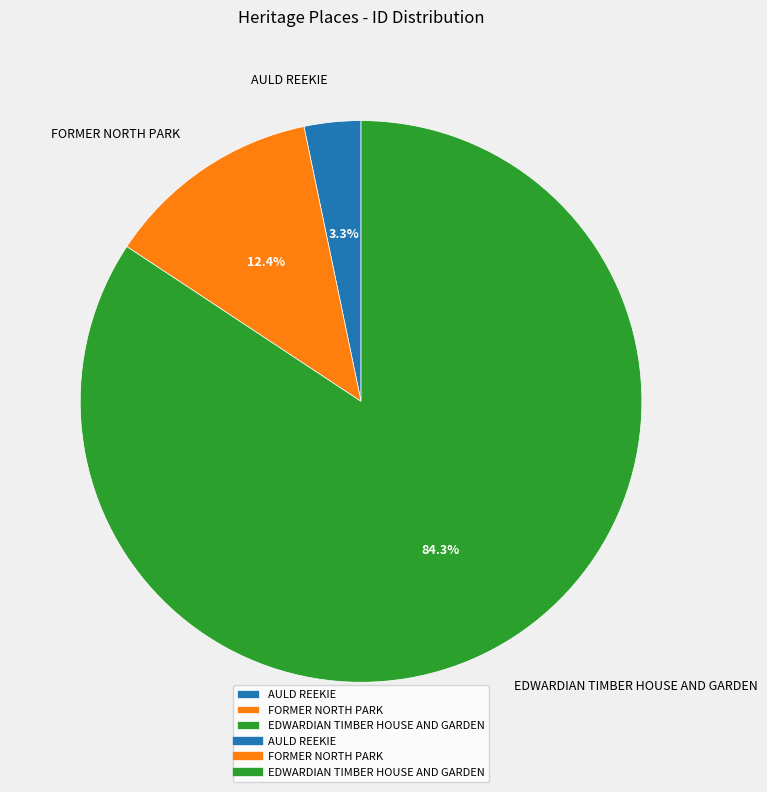

Do EDWARDIAN TIMBER HOUSE AND GARDEN and FORMER NORTH PARK together represent more than half of the pie?

Yes